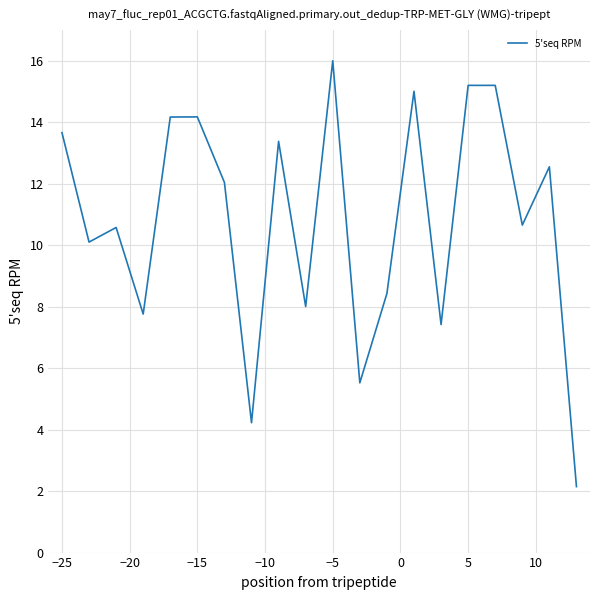

What is the difference between the maximum and minimum values?

13.9